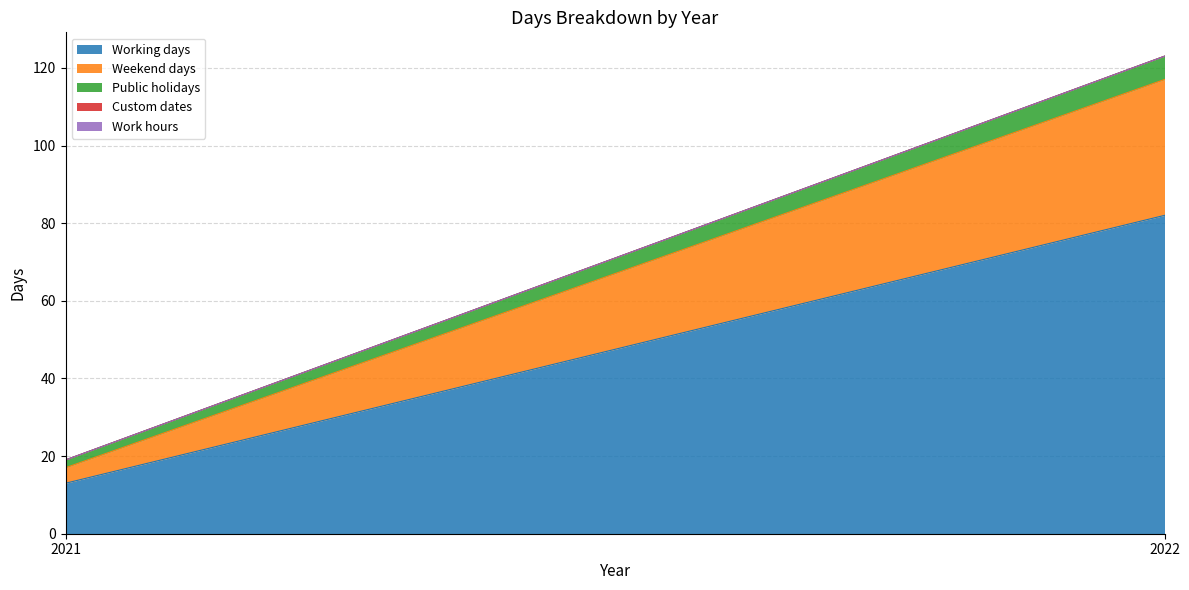

Where is Custom dates nearest to the value 0?

2021